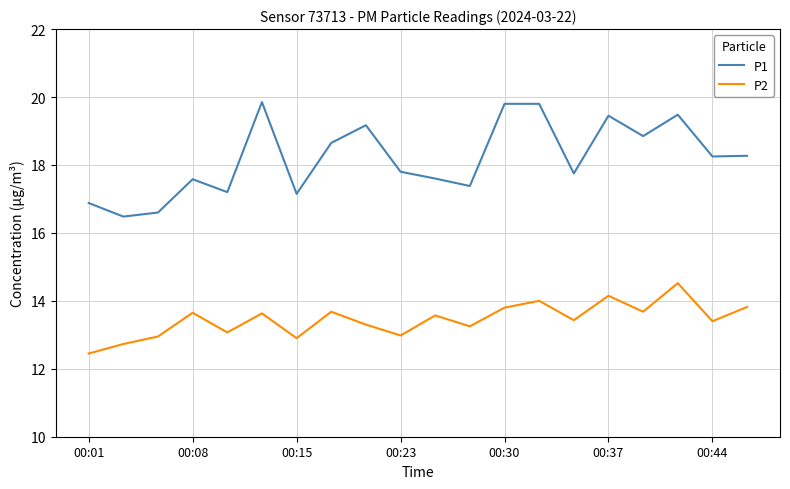

What is the minimum value for P1?

16.5